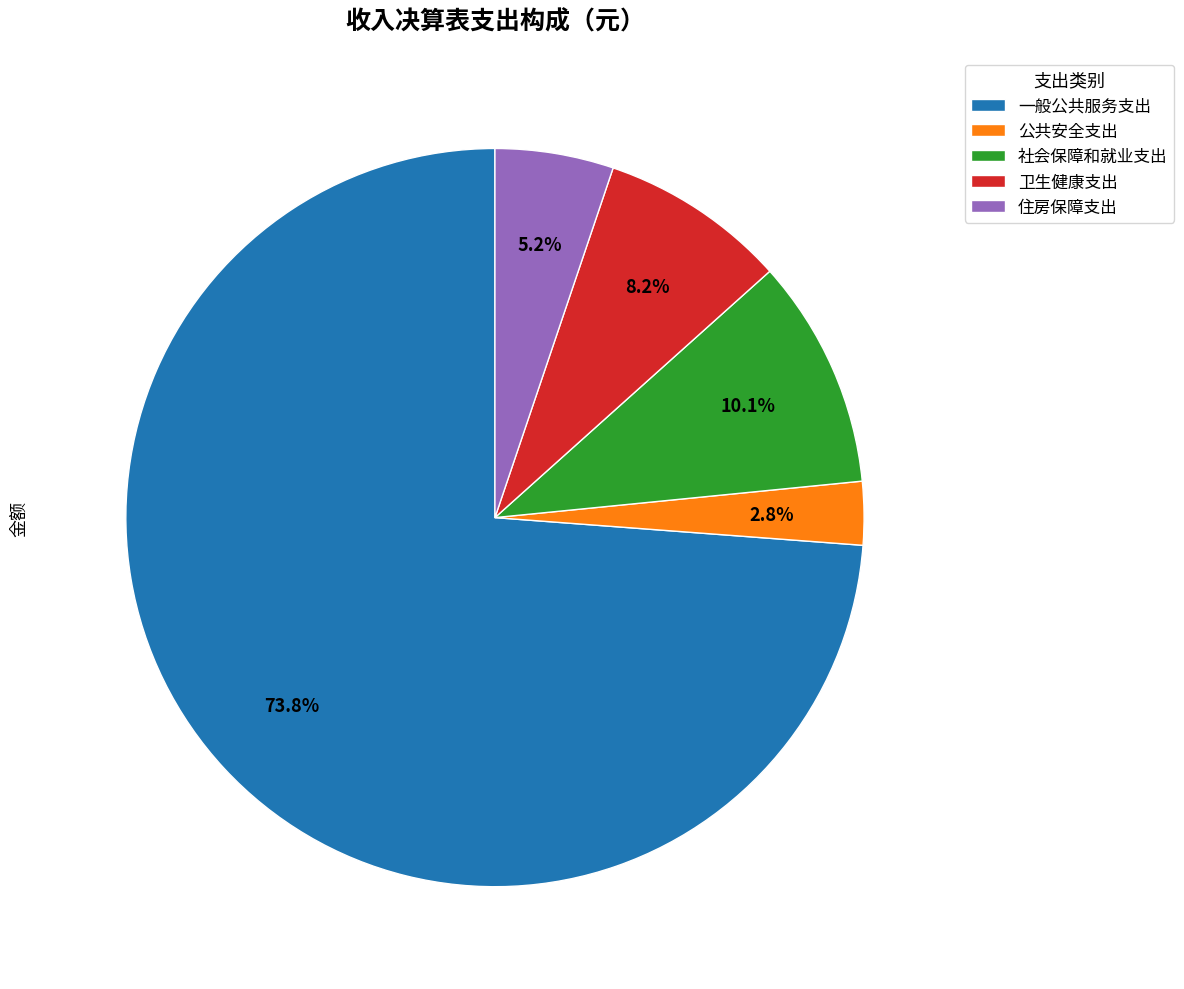

Approximately how many times larger is the value at 卫生健康支出 compared to 住房保障支出?

1.6